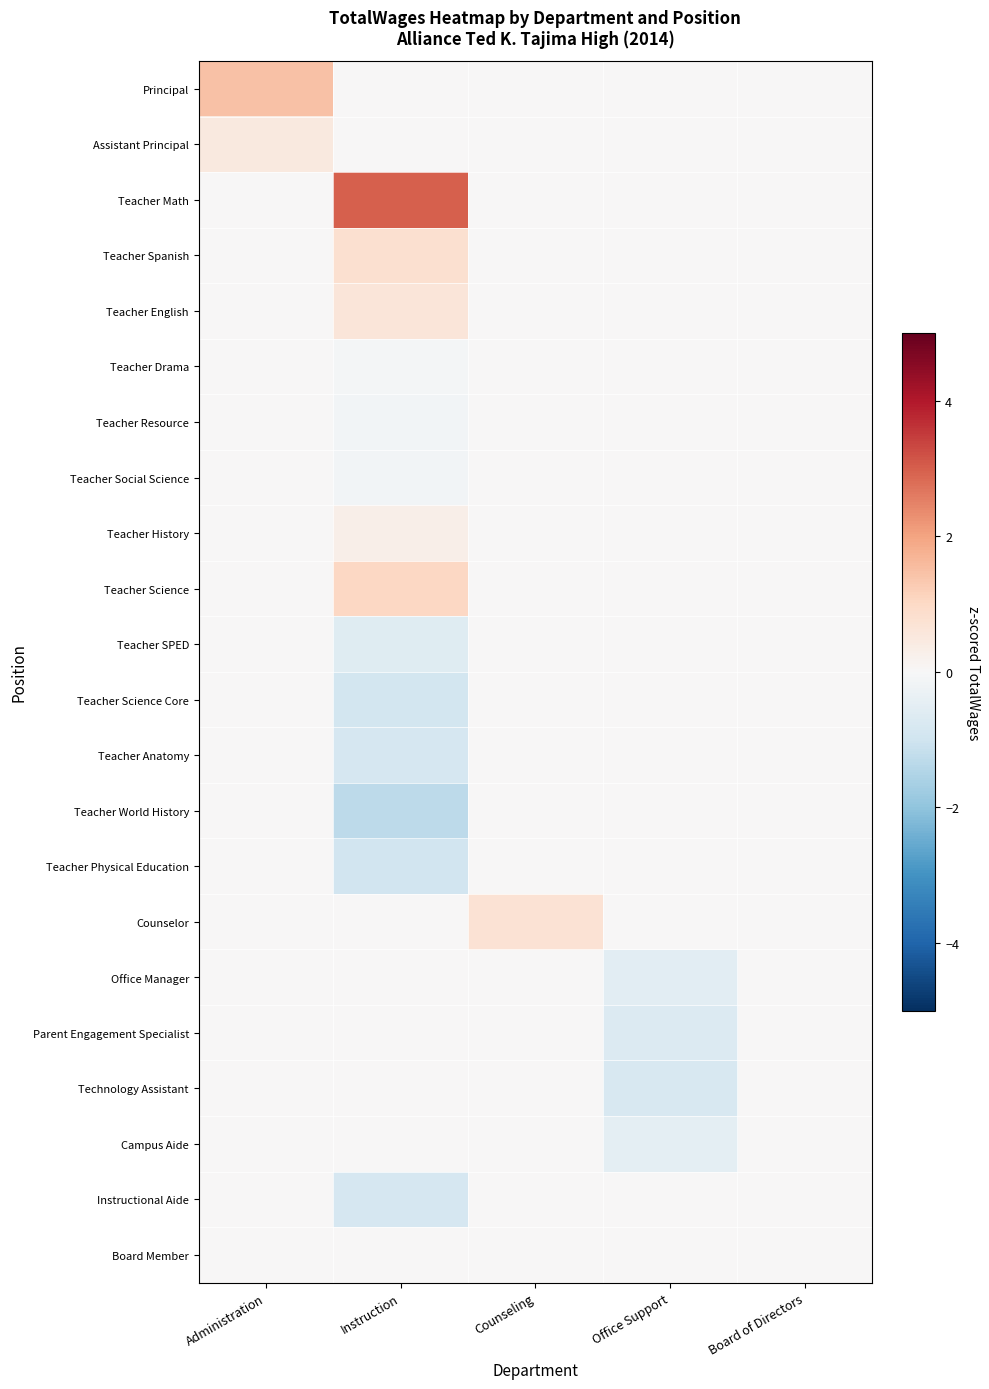

Which series has the largest total across all categories?

Teacher Math